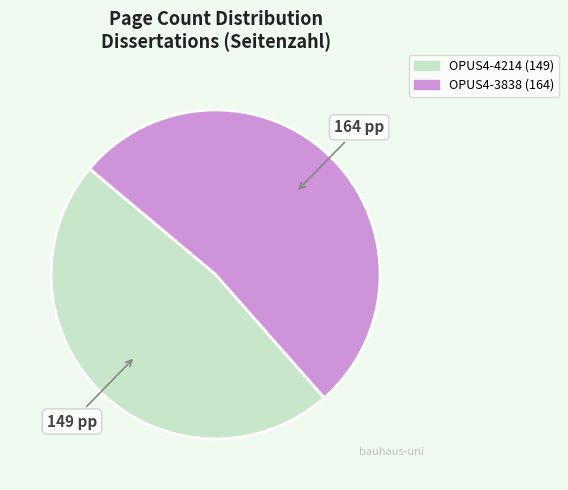

Which has a higher value, OPUS4-4214 or OPUS4-3838?

OPUS4-3838